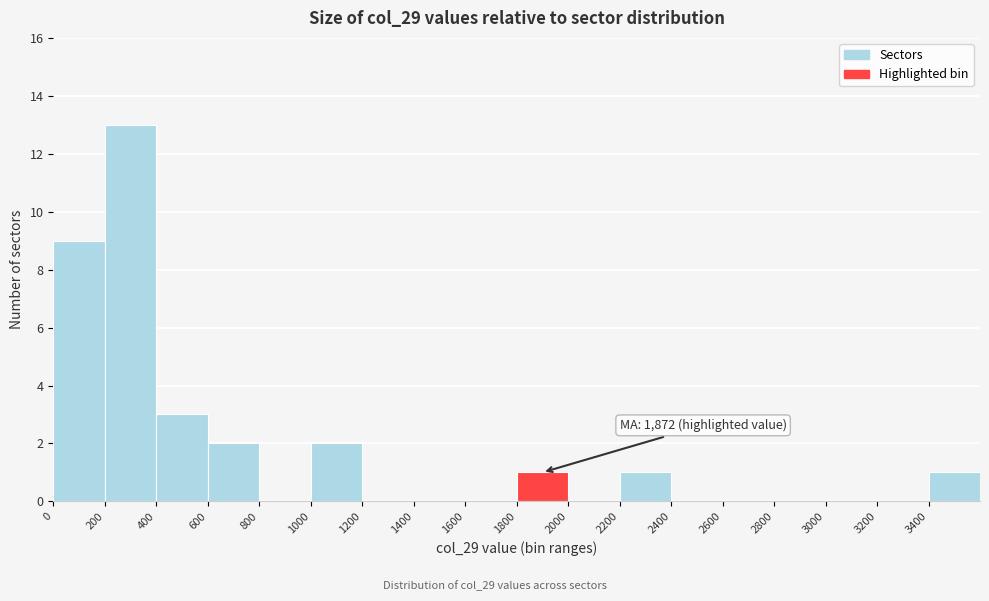

Over which range of the x-axis is the bar tallest?

200 to 400